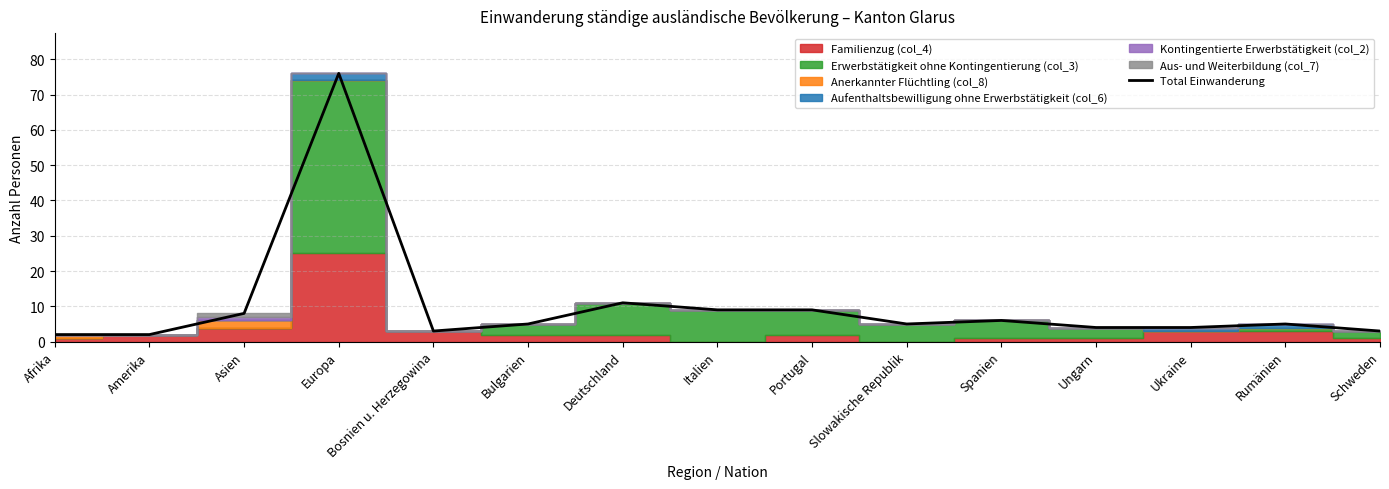

What is the maximum value shown in the chart?

76